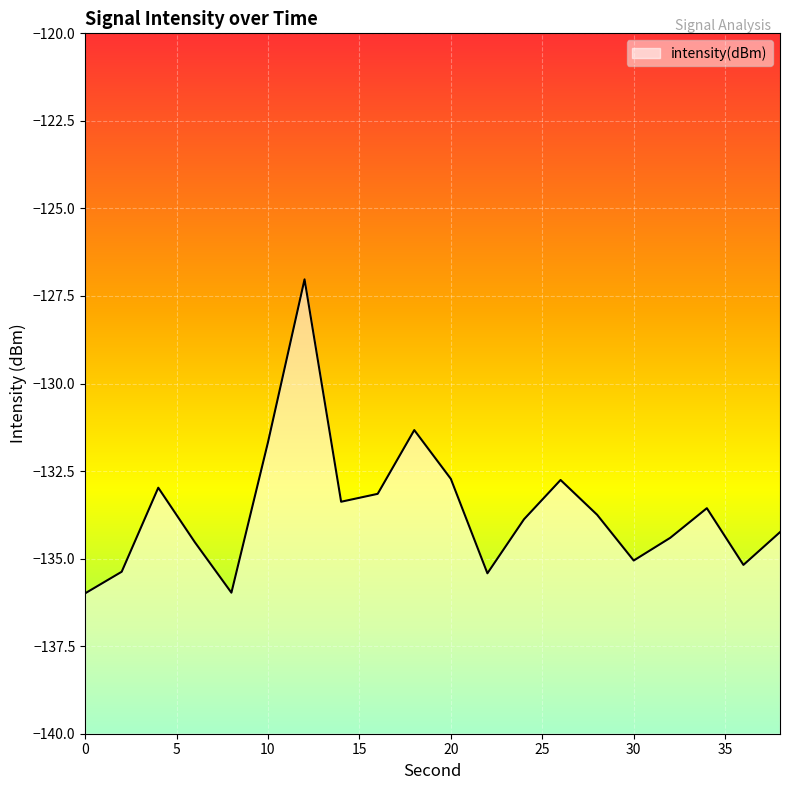

Where does the data first go above -133?

4